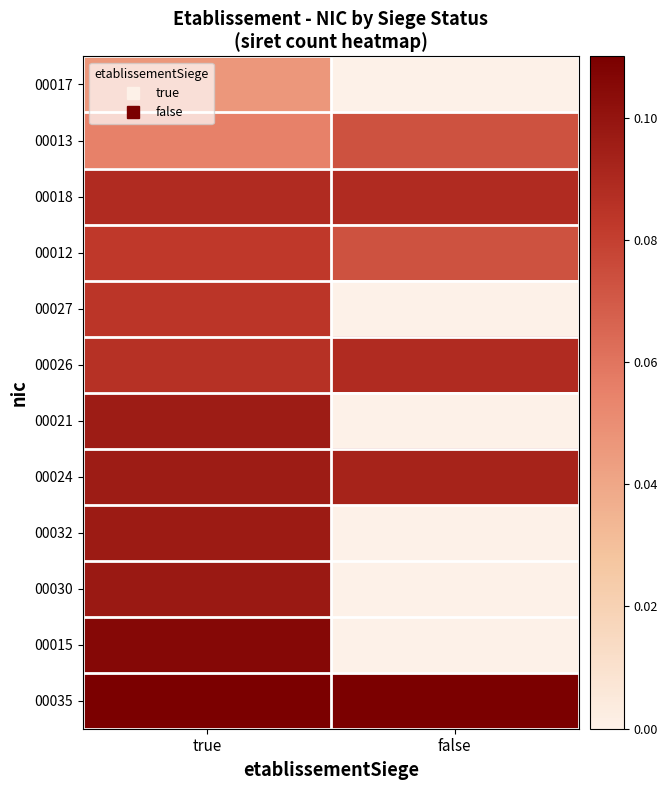

At false, list the series in order from largest to smallest.

00035, 00024, 00026, 00018, 00013, 00012, 00017, 00027, 00021, 00032, 00030, 00015